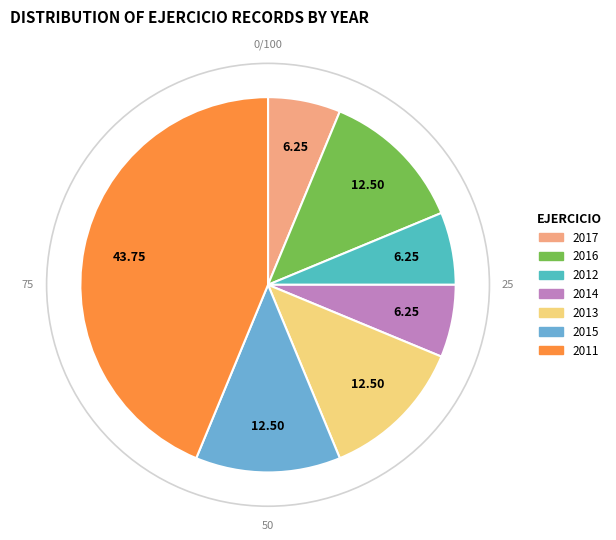

The 2012 slice represents 12% of the pie. True or false?

False